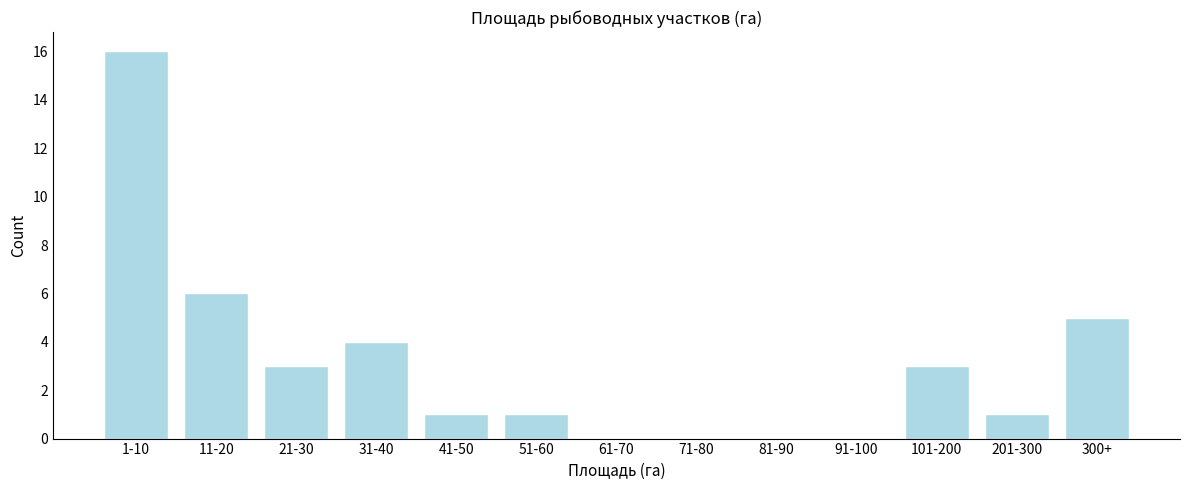

Reading right to left, what are all the values shown in this chart?

300+=5	201-300=1	101-200=3	91-100=0	81-90=0	71-80=0	61-70=0	51-60=1	41-50=1	31-40=4	21-30=3	11-20=6	1-10=16